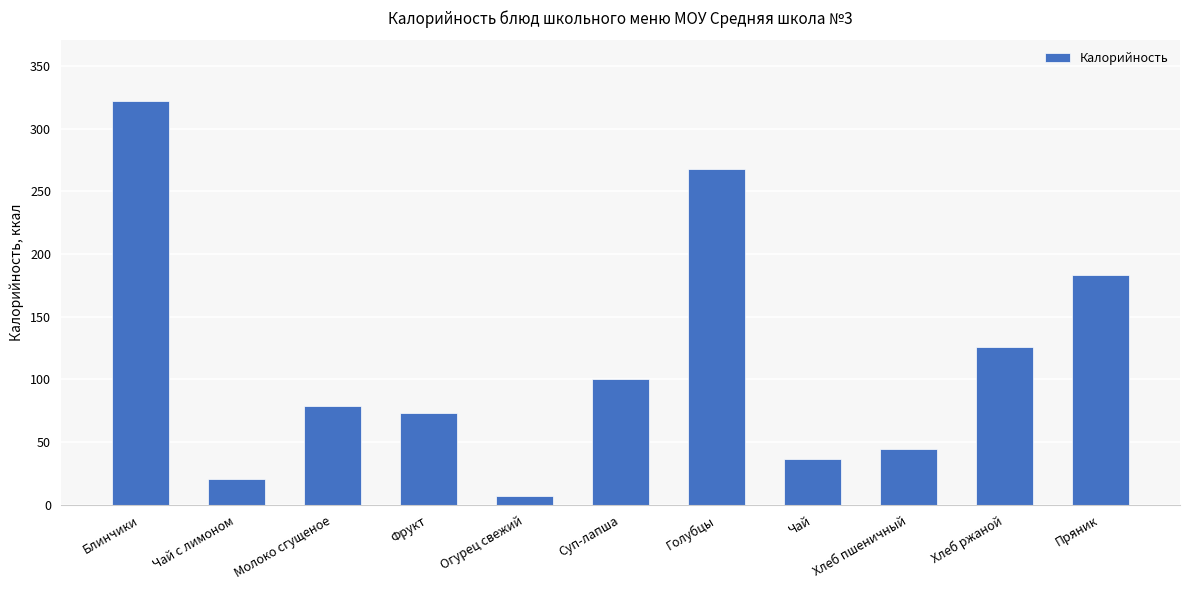

What is the maximum value shown in the chart?

322